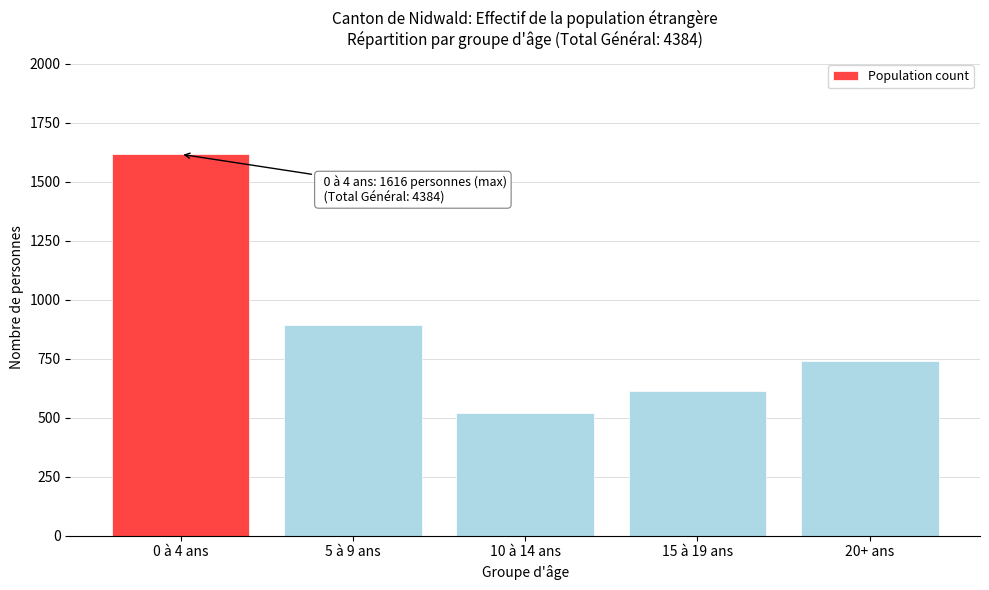

Reading right to left, what are all the values shown in this chart?

20+ ans=742	15 à 19 ans=612	10 à 14 ans=520	5 à 9 ans=894	0 à 4 ans=1616